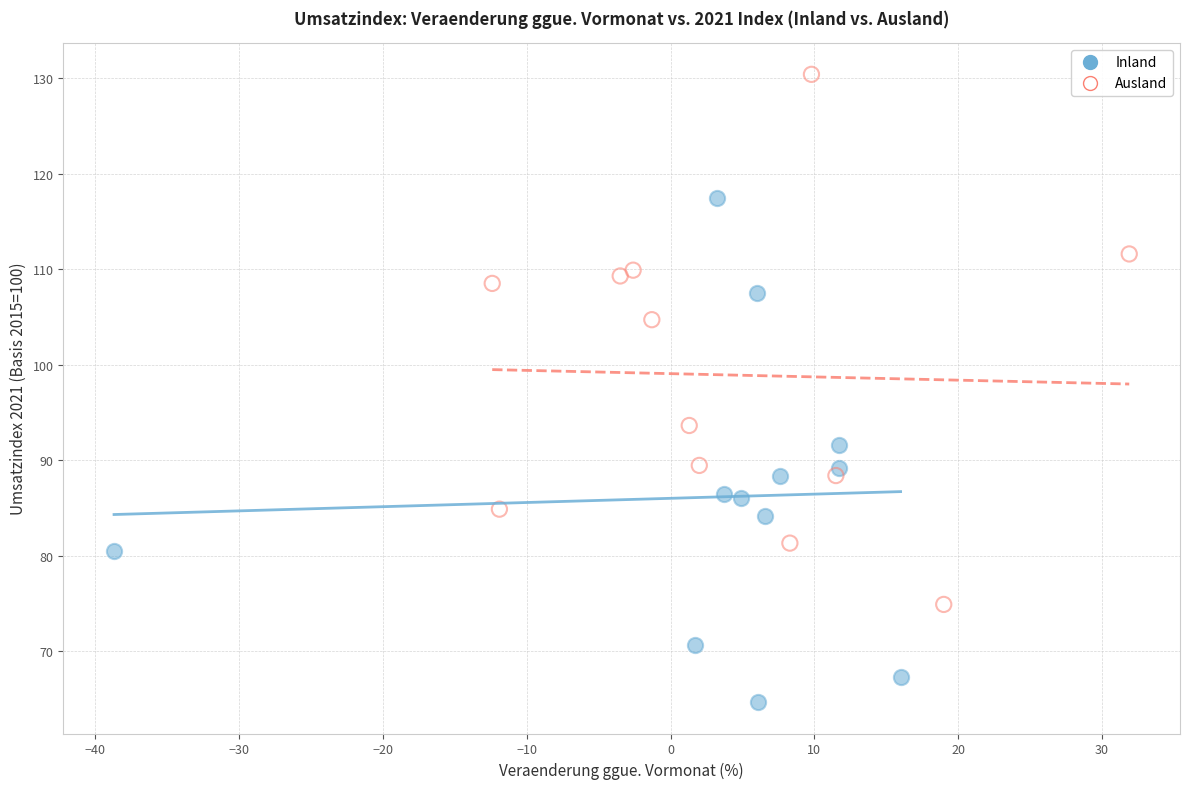

Which series contains the lowest Y value?

Inland